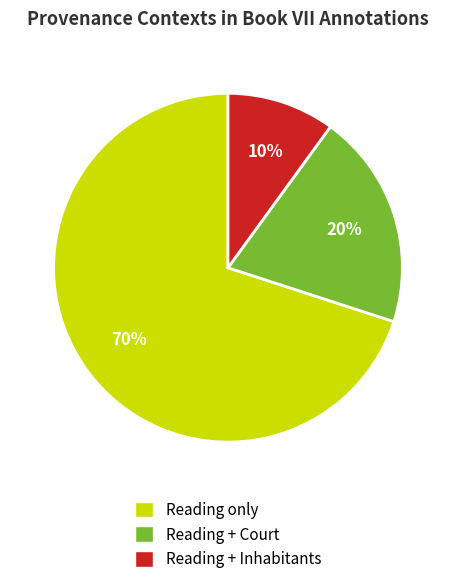

To the nearest percent, what is the combined percentage of Reading + Inhabitants and Reading + Court?

30%